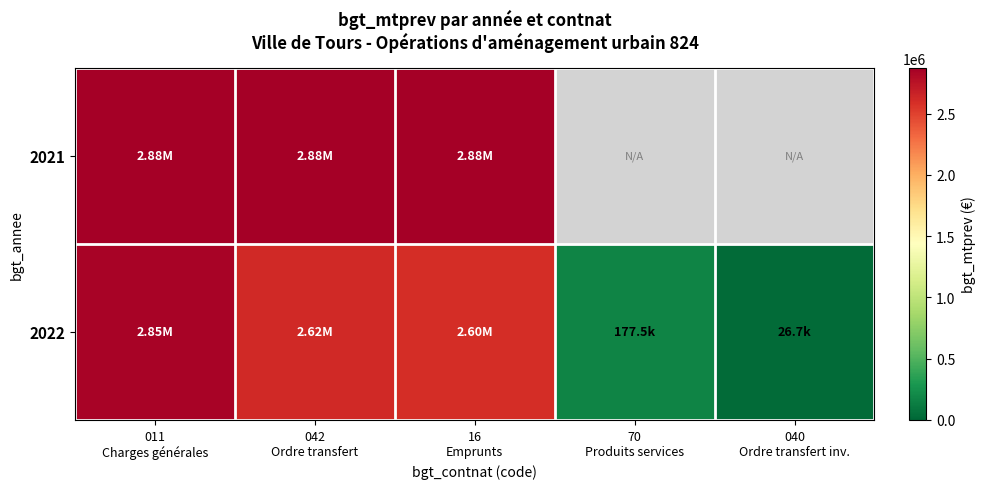

Rank the categories by 2022 value from lowest to highest.

040 Ordre transfert inv., 70 Produits services, 16 Emprunts, 042 Ordre transfert, 011 Charges générales